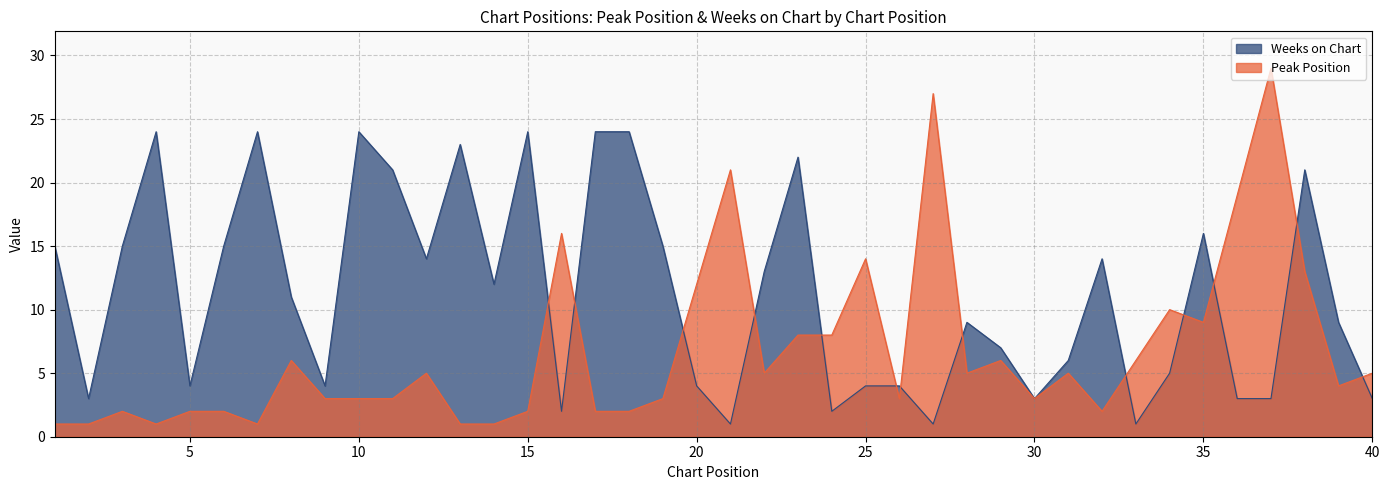

Rank the series by their average value, from highest to lowest.

Weeks on Chart, Peak Position